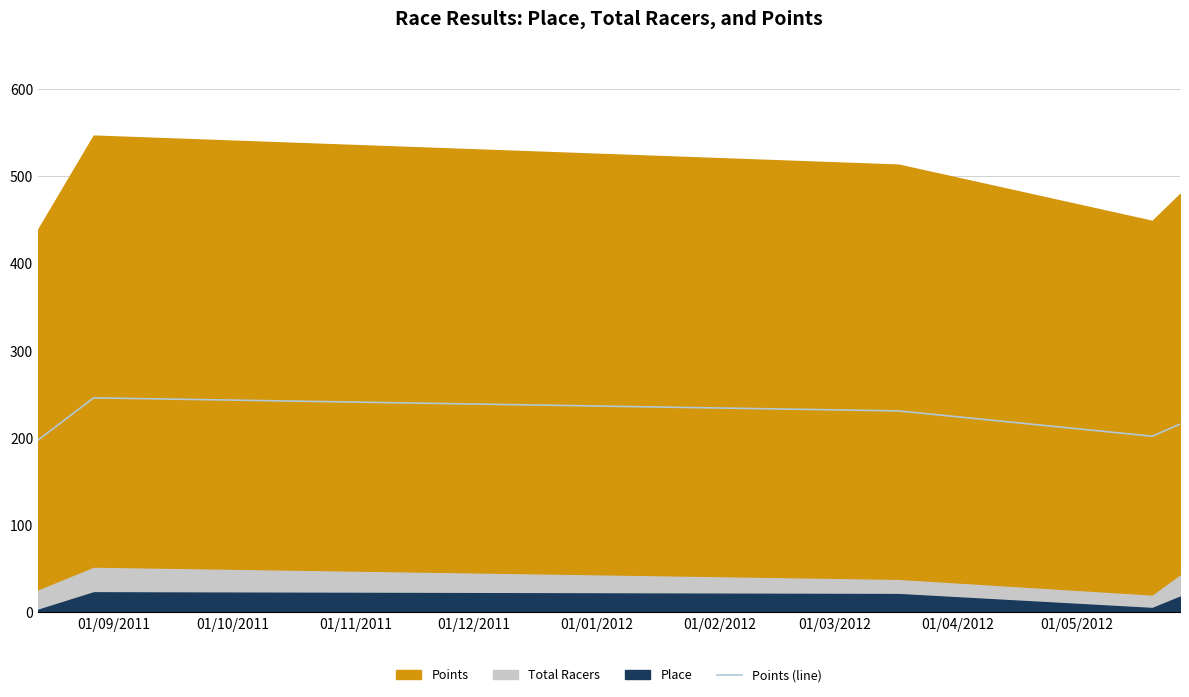

What is the highest value of the Points (line) series?

246.0